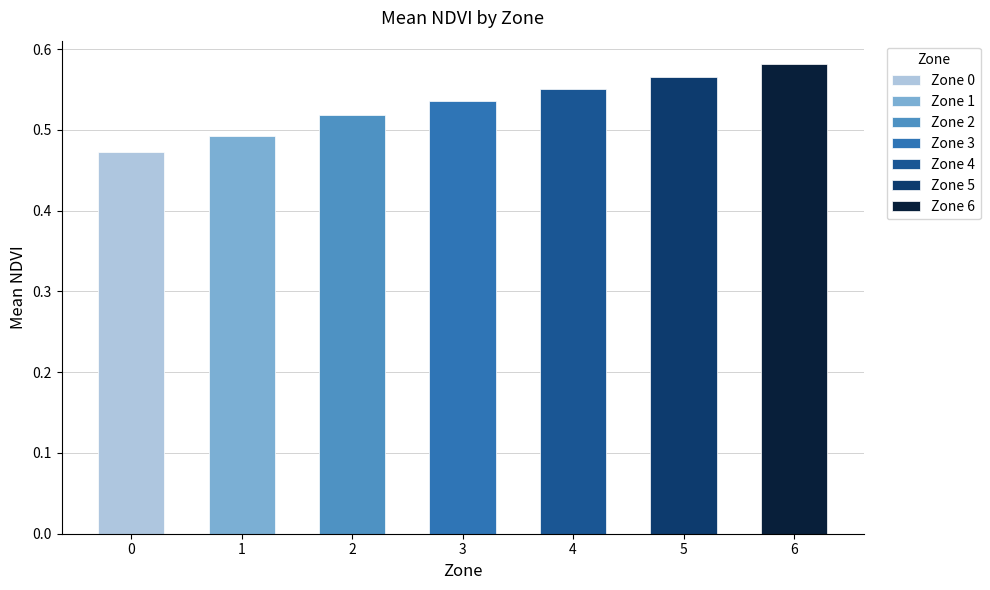

True or false: the data shows 0.5 at 4.

True